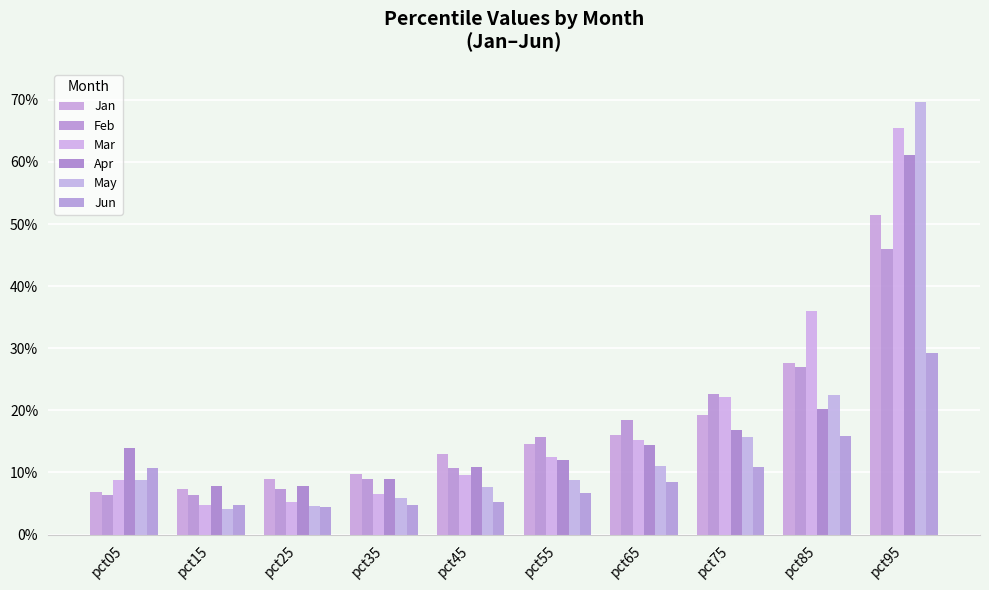

Reading left to right, what are all the values shown in this chart?

Jan: 0.1	0.1	0.1	0.1	0.1	0.1	0.2	0.2	0.3	0.5
Feb: 0.1	0.1	0.1	0.1	0.1	0.2	0.2	0.2	0.3	0.5
Mar: 0.1	0.0	0.1	0.1	0.1	0.1	0.2	0.2	0.4	0.7
Apr: 0.1	0.1	0.1	0.1	0.1	0.1	0.1	0.2	0.2	0.6
May: 0.1	0.0	0.0	0.1	0.1	0.1	0.1	0.2	0.2	0.7
Jun: 0.1	0.0	0.0	0.0	0.1	0.1	0.1	0.1	0.2	0.3